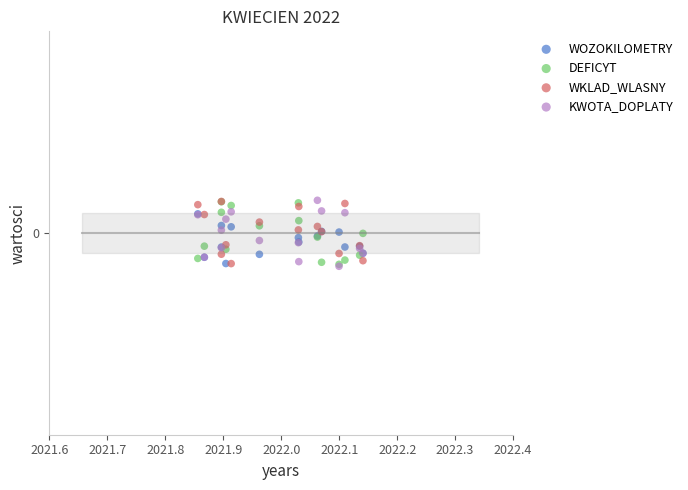

What are all the series names shown in the legend?

WOZOKILOMETRY, DEFICYT, WKLAD_WLASNY, KWOTA_DOPLATY